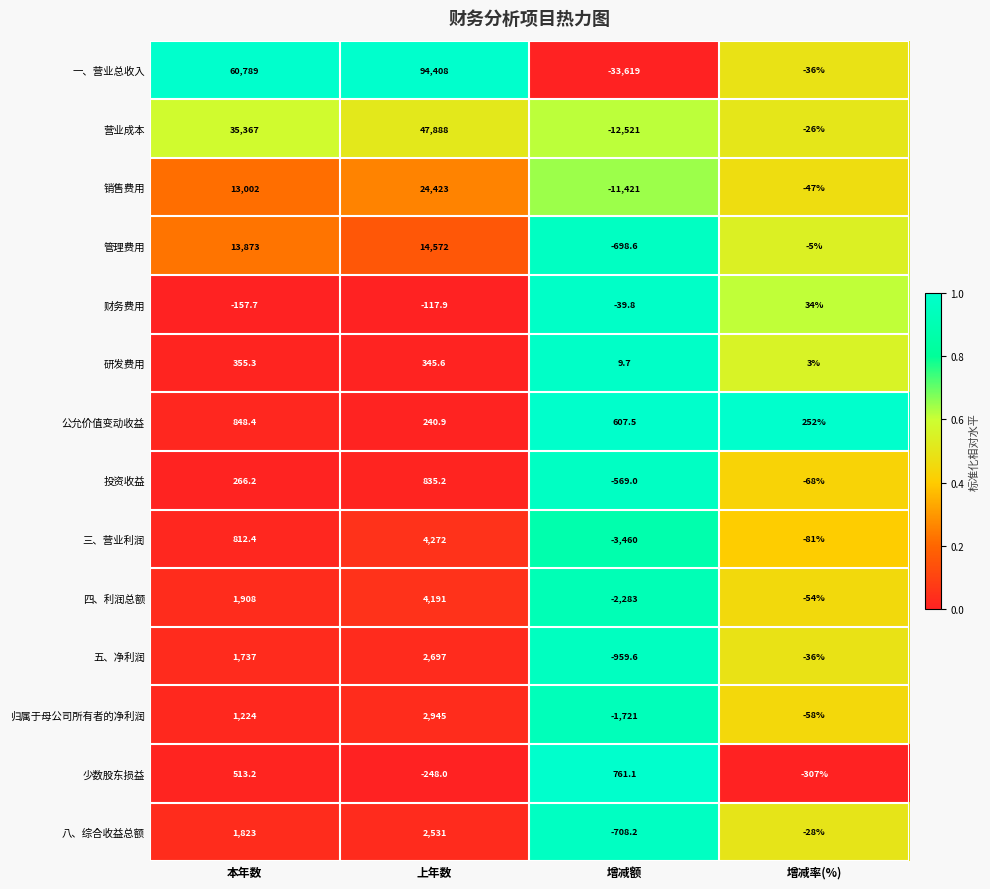

What is the total value across all series at 增减率(%)?

-457.0